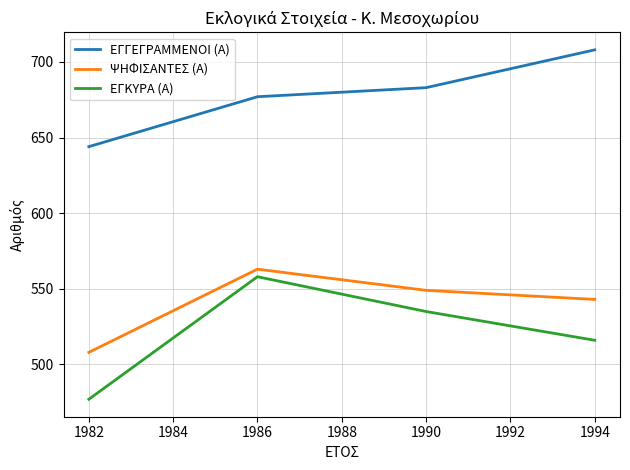

At which category does ΨΗΦΙΣΑΝΤΕΣ (Α) reach its first local peak?

1986